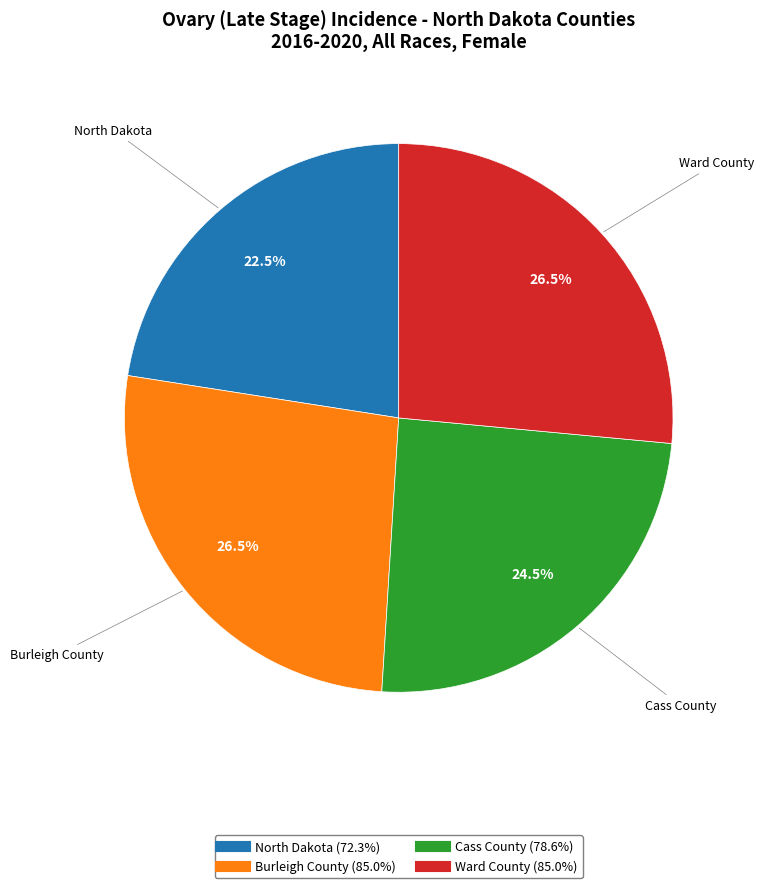

Count the number of slices in the pie.

4